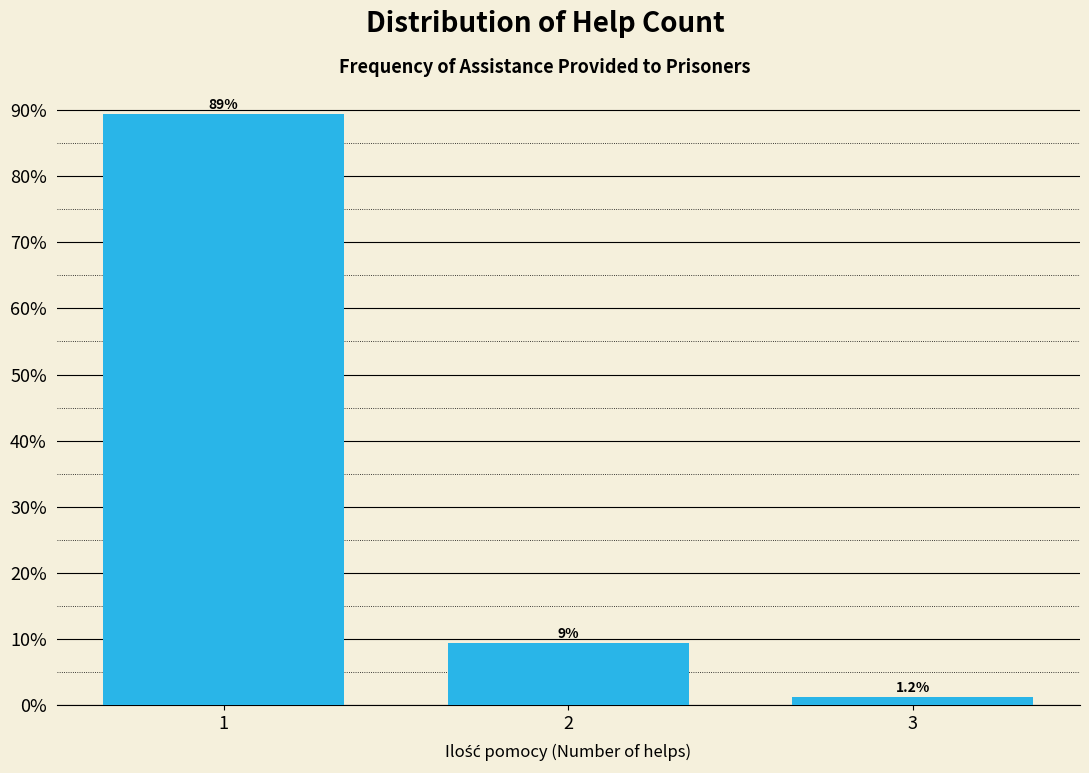

The value at 1 is 141.5. True or false?

False